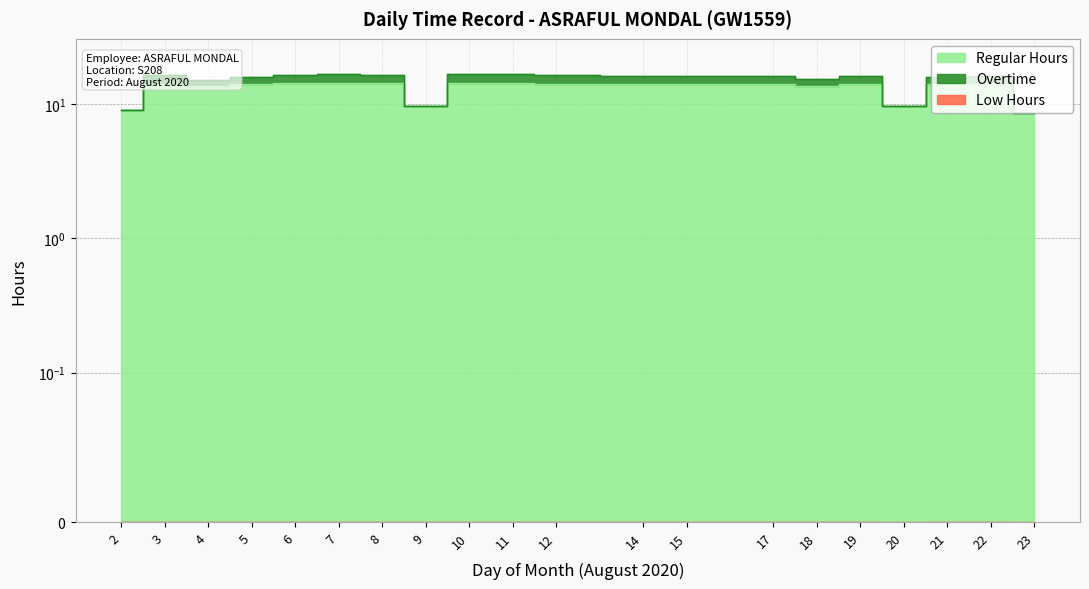

True or false: Overtime and Regular Hours cross at least once.

False